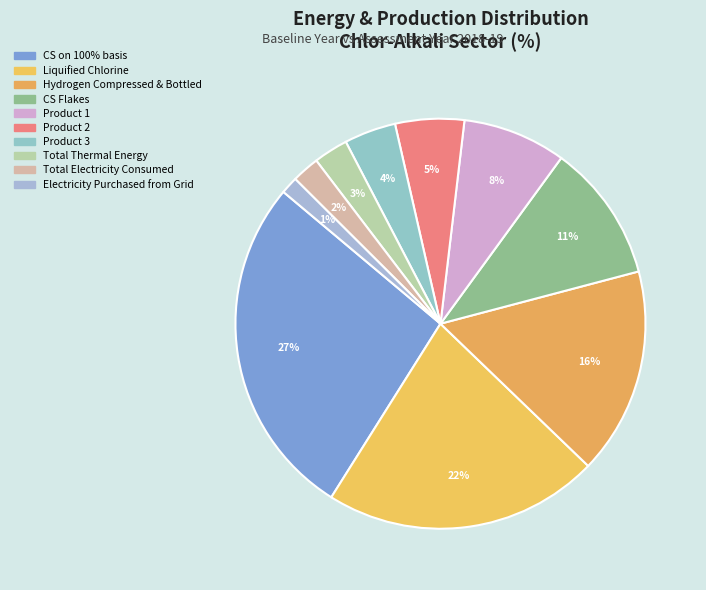

Is the sum of Electricity Purchased from Grid and Total Thermal Energy greater than half?

No